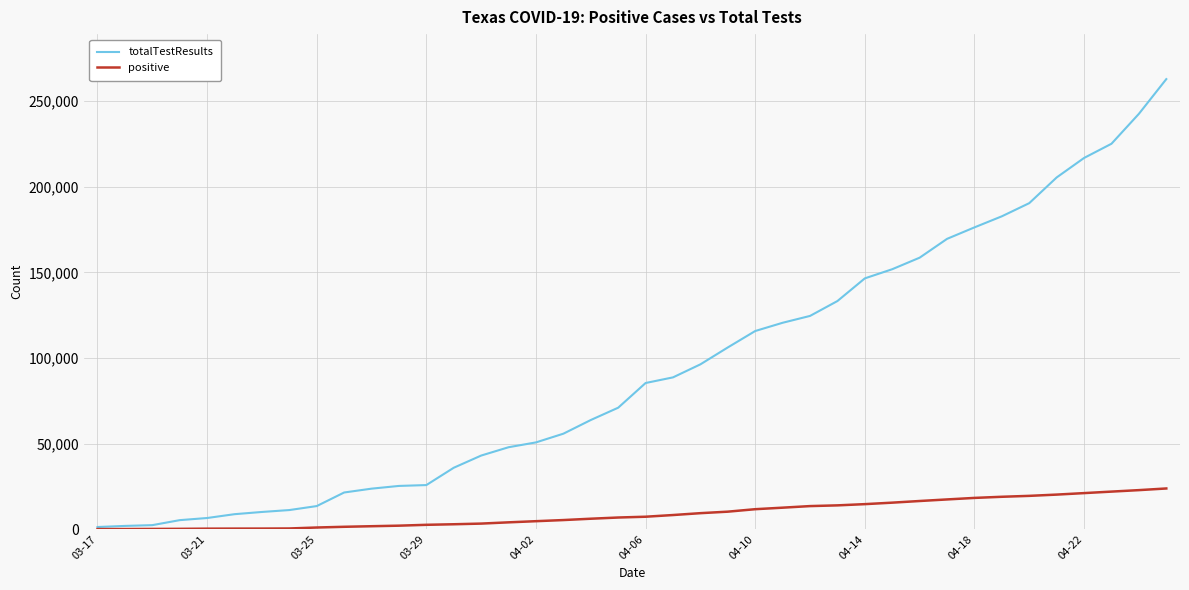

Rank the series by their maximum value, from lowest to highest.

positive, totalTestResults